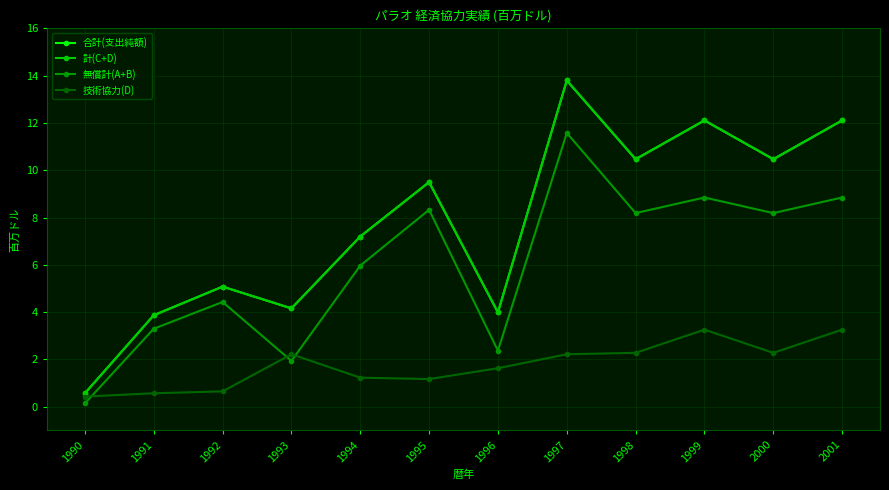

Does the chart have visible grid lines?

Yes